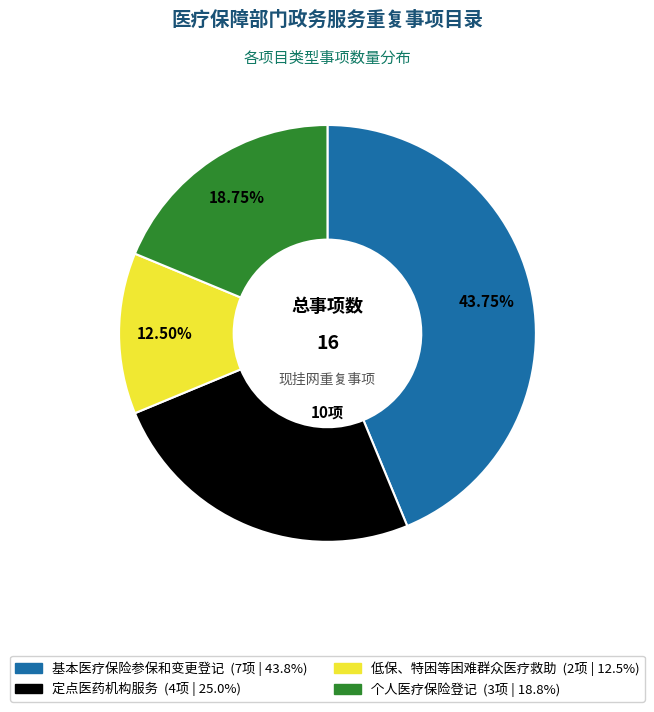

Which slice is the largest?

基本医疗保险参保和变更登记